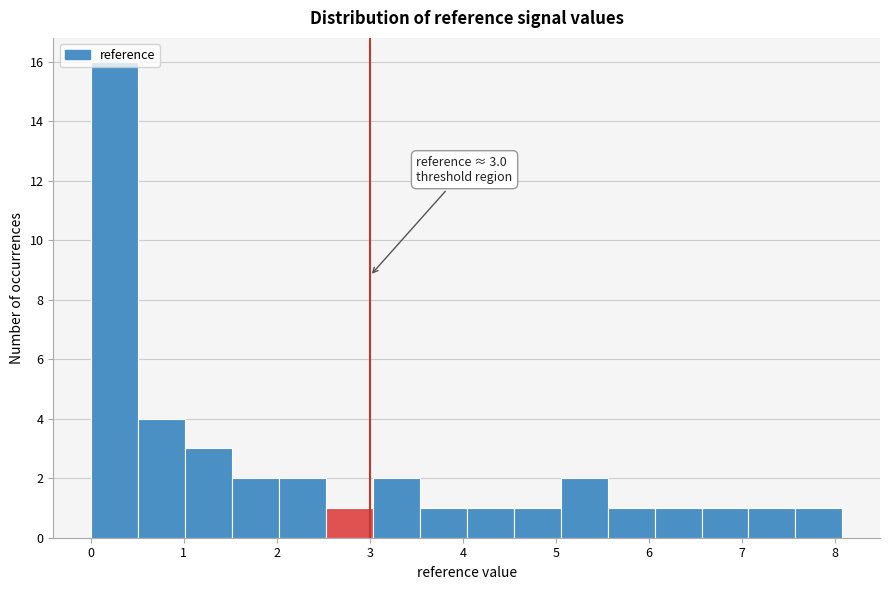

Which range on the x-axis has the tallest bar?

0.0 to 0.5